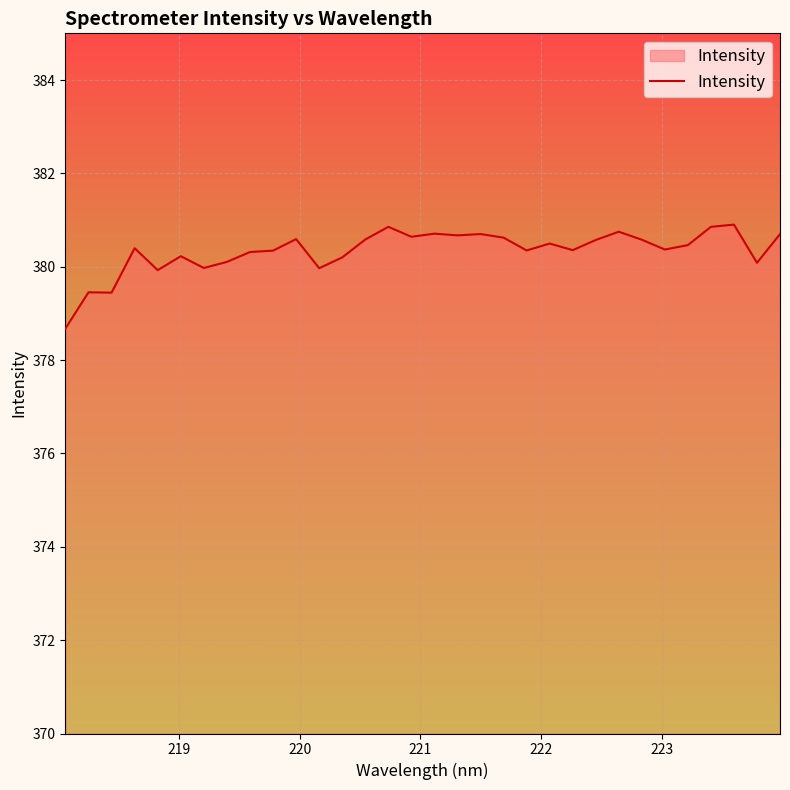

What is the minimum value shown in the chart?

378.7